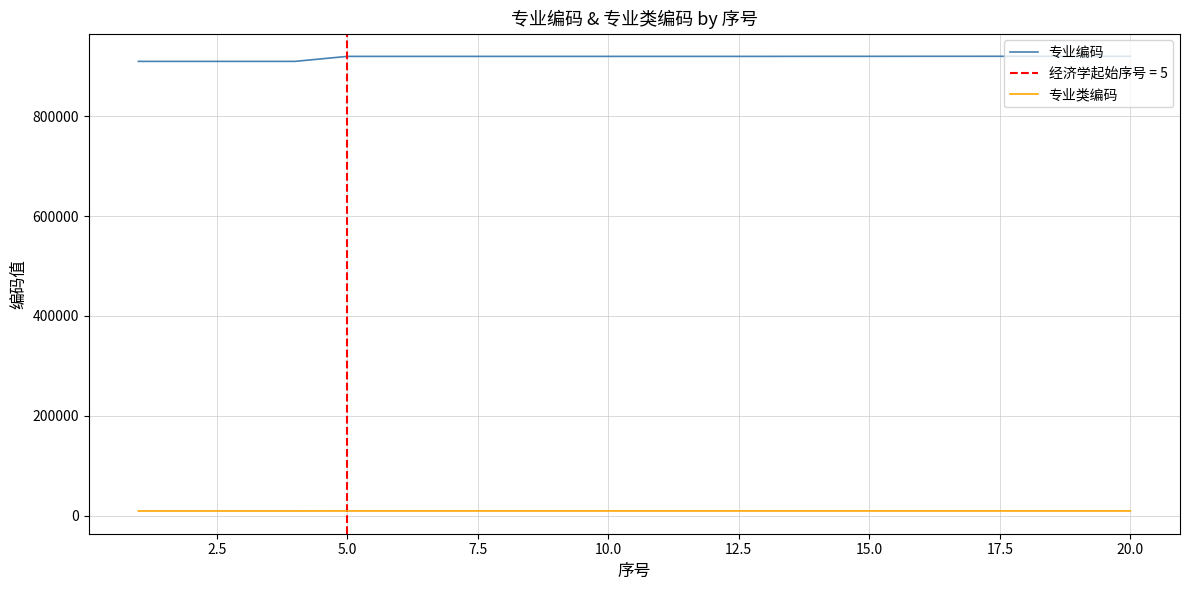

What is the highest value of the 专业编码 series?

920305